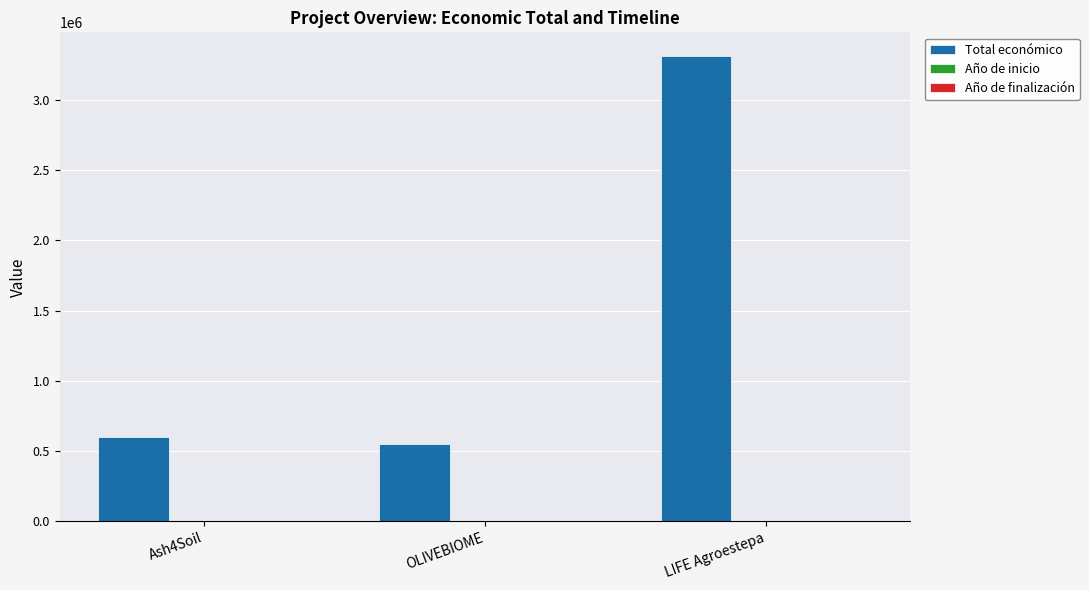

Which category has the highest value across all series?

LIFE Agroestepa